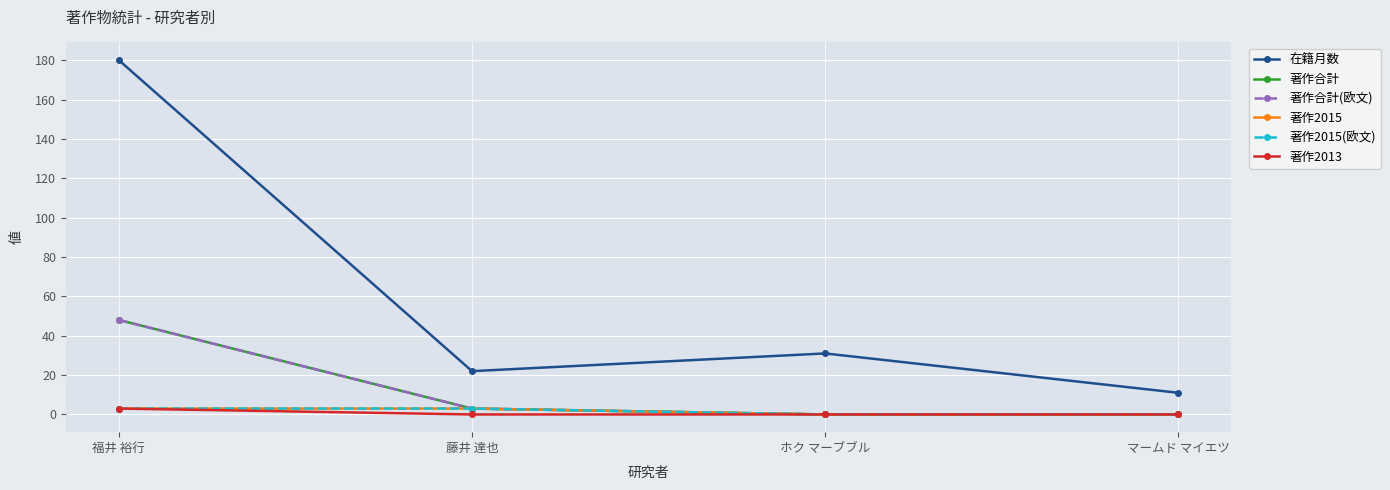

How many lines are shown in the chart?

6